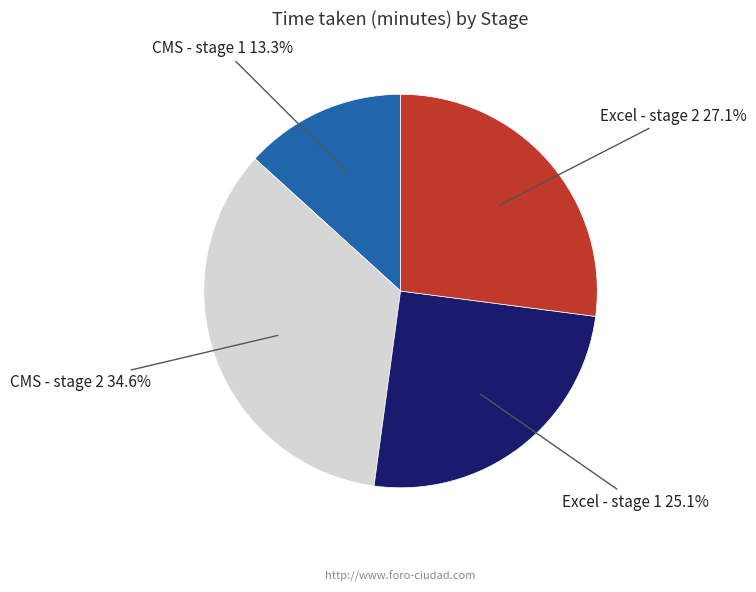

Does Excel - stage 1 account for over 50% of the chart?

No